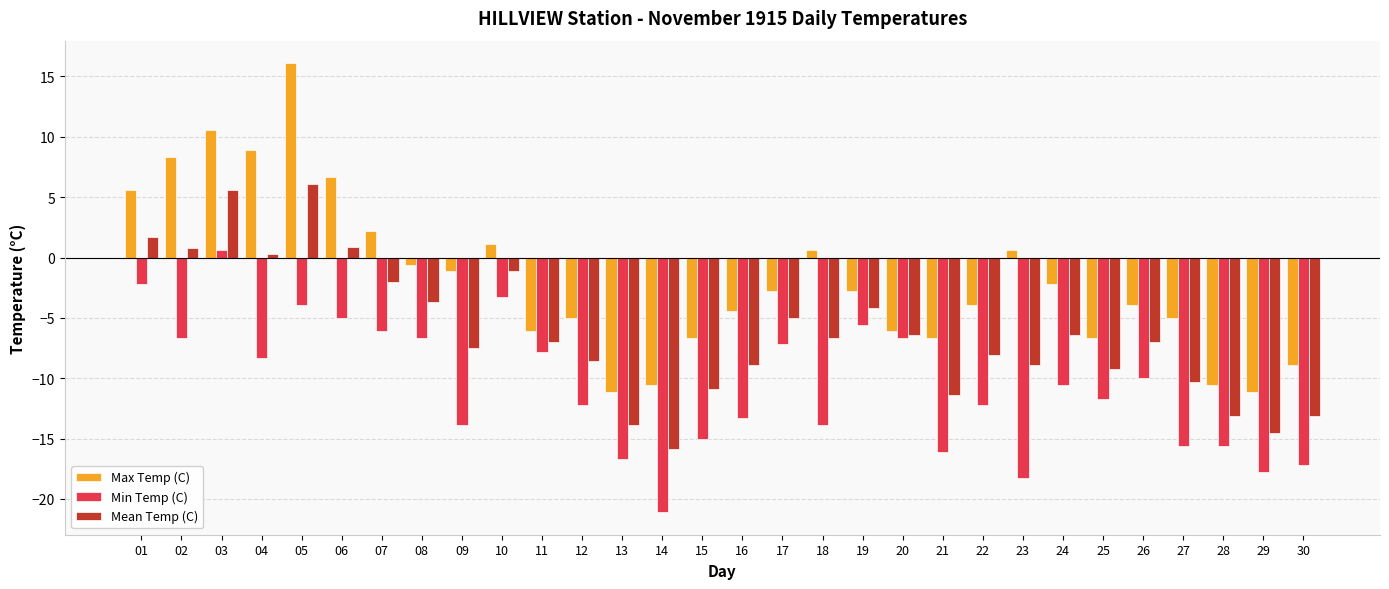

Which category has the lowest value in the Min Temp (C) series?

14